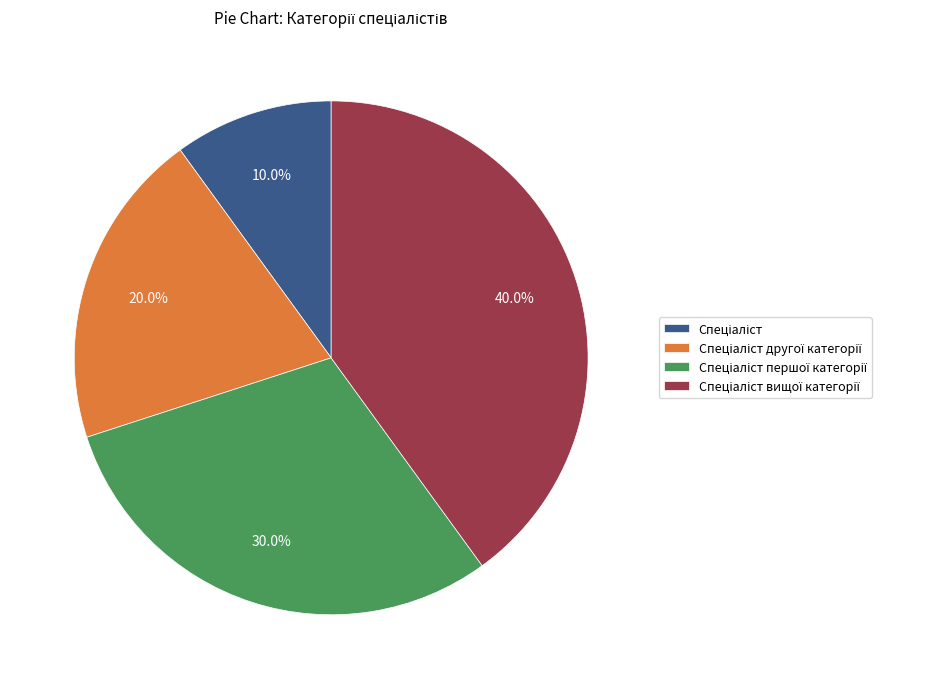

How many slices are in this pie chart?

4